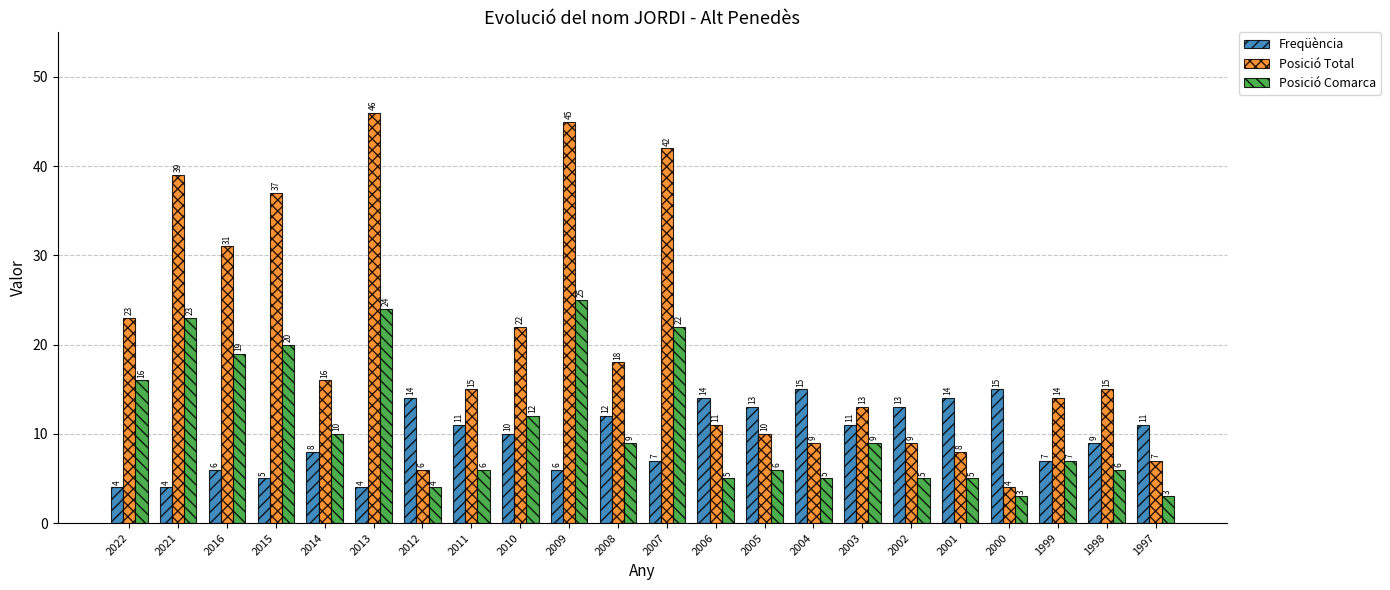

Reading right to left, list all the values displayed in this chart.

Freqüència: 11	9	7	15	14	13	11	15	13	14	7	12	6	10	11	14	4	8	5	6	4	4
Posició Total: 7	15	14	4	8	9	13	9	10	11	42	18	45	22	15	6	46	16	37	31	39	23
Posició Comarca: 3	6	7	3	5	5	9	5	6	5	22	9	25	12	6	4	24	10	20	19	23	16